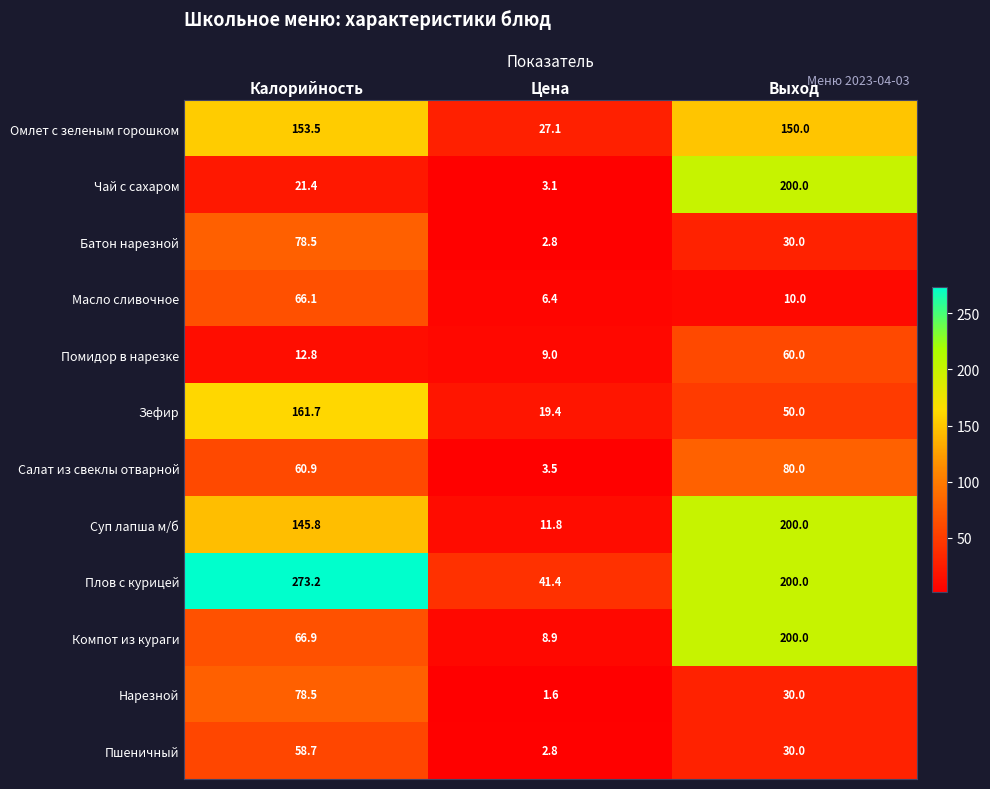

The value of Чай с сахаром at Калорийность is 21.4. True or false?

True